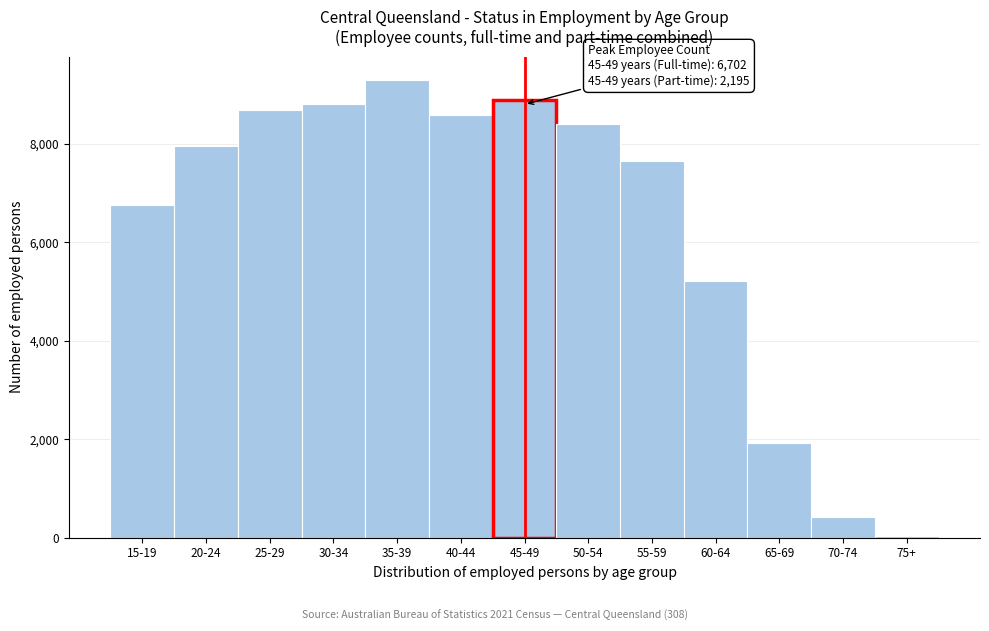

Reading left to right, transcribe all the data shown in this chart.

15-19=6761	20-24=7962	25-29=8681	30-34=8815	35-39=9305	40-44=8578	45-49=8897	50-54=8405	55-59=7654	60-64=5205	65-69=1931	70-74=417	75+=33